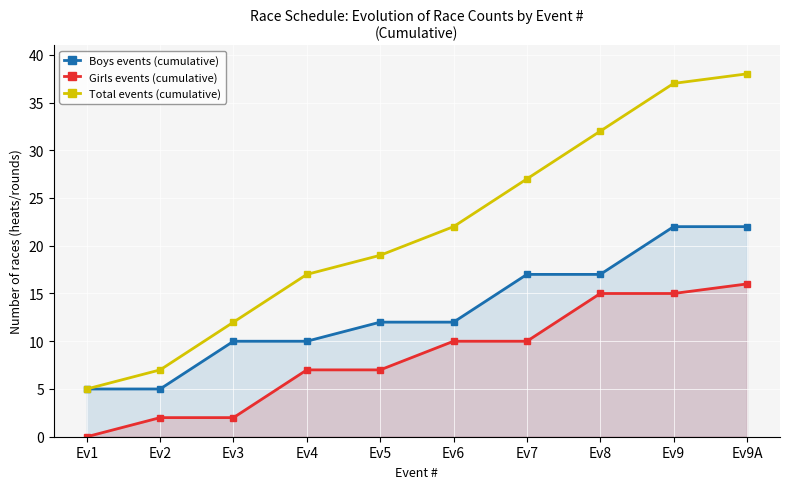

Is it true that Total events (cumulative) equals 27 at Ev7?

True